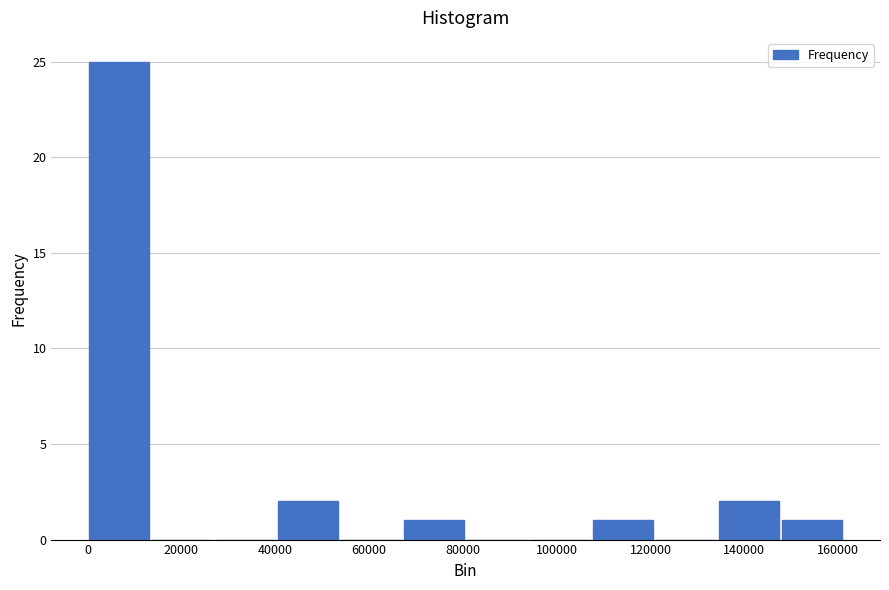

How tall is the bar that spans 40000 to 54000 on the x-axis? Neither the bar edges nor the heights are printed on the chart, so give them approximately, as read against the axes.

2